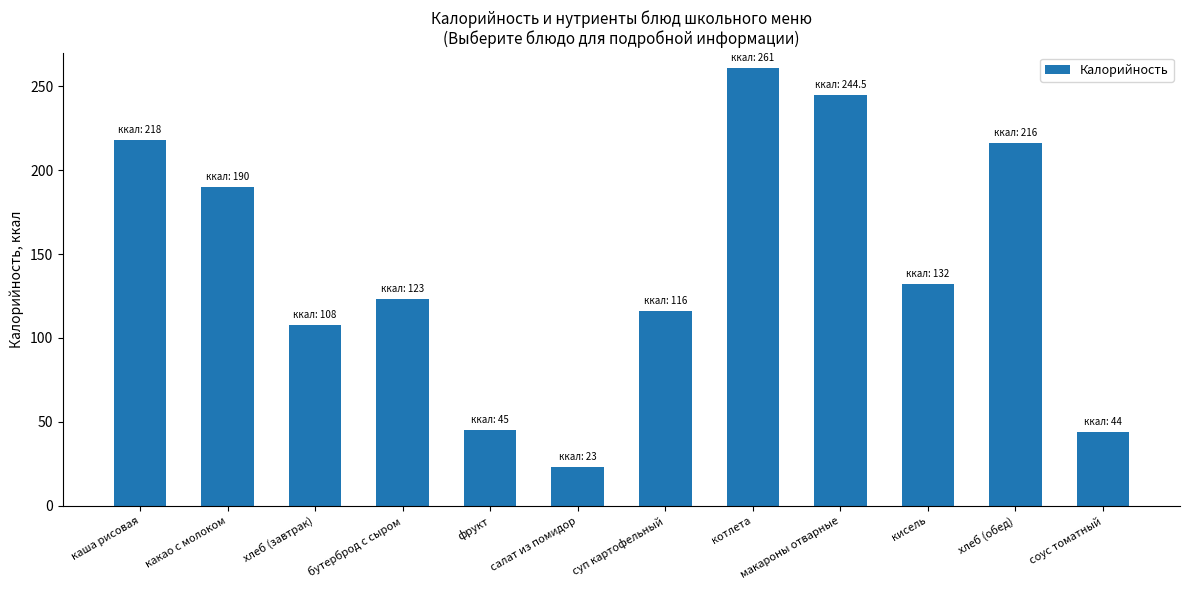

What is the label of the 10th bar from the left?

кисель